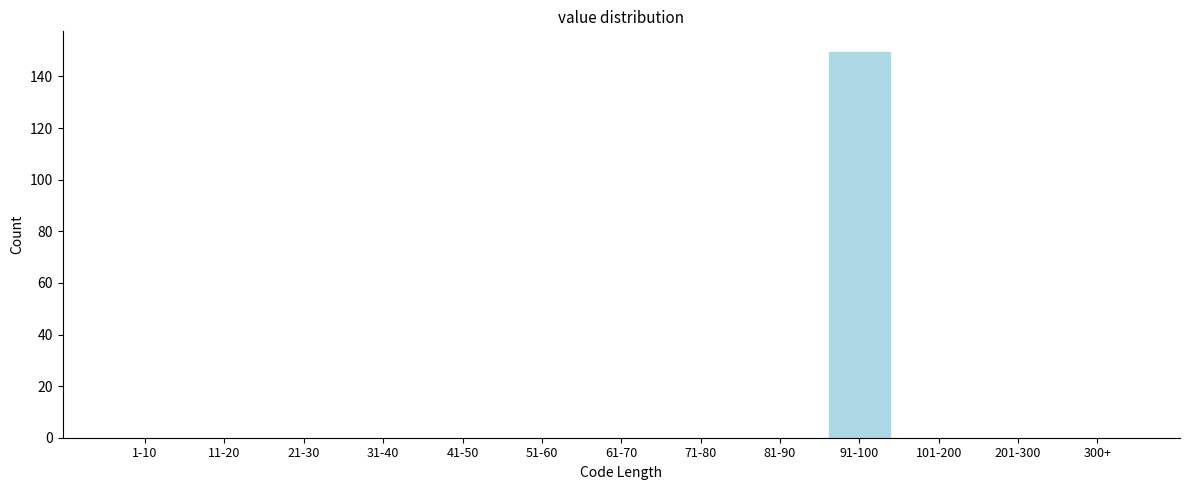

Reading right to left, transcribe all the data shown in this chart.

300+=0	201-300=0	101-200=0	91-100=150	81-90=0	71-80=0	61-70=0	51-60=0	41-50=0	31-40=0	21-30=0	11-20=0	1-10=0